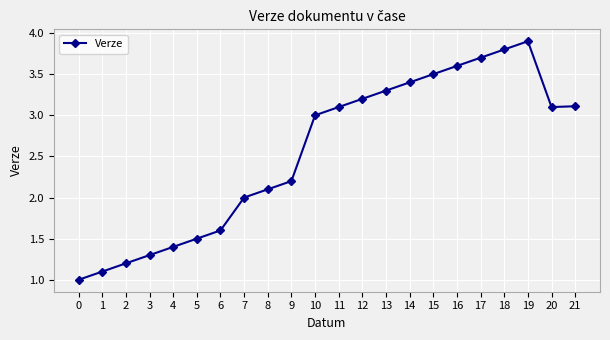

Which has a higher value, 11 or 12?

12